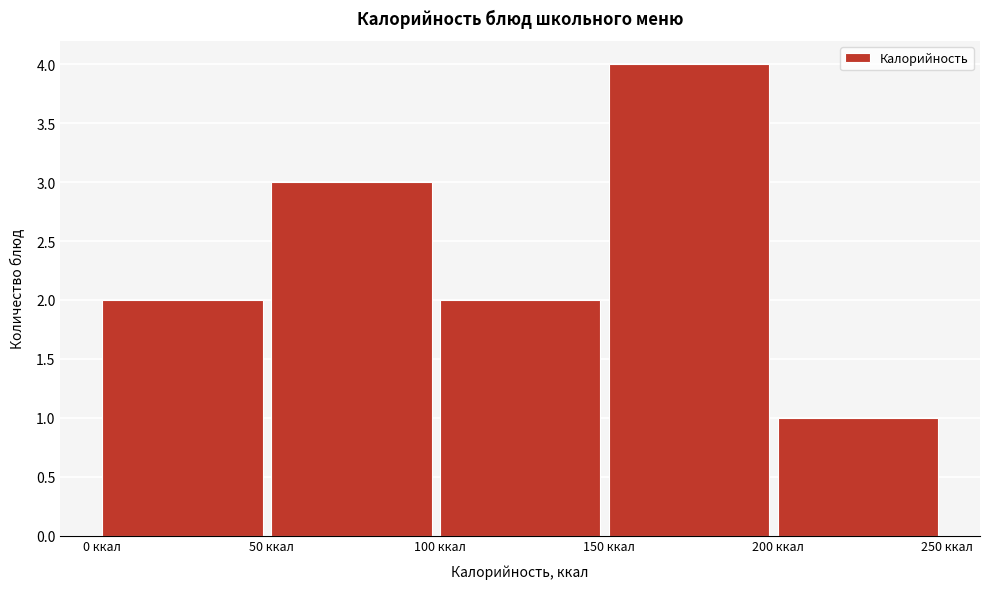

Reading left to right, transcribe this chart: for each bar, give the range it covers on the x-axis and its height. The values are not printed on the chart, so give them approximately, as read against the axis.

0 to 50: 2
50 to 100: 3
100 to 150: 2
150 to 200: 4
200 to 250: 1